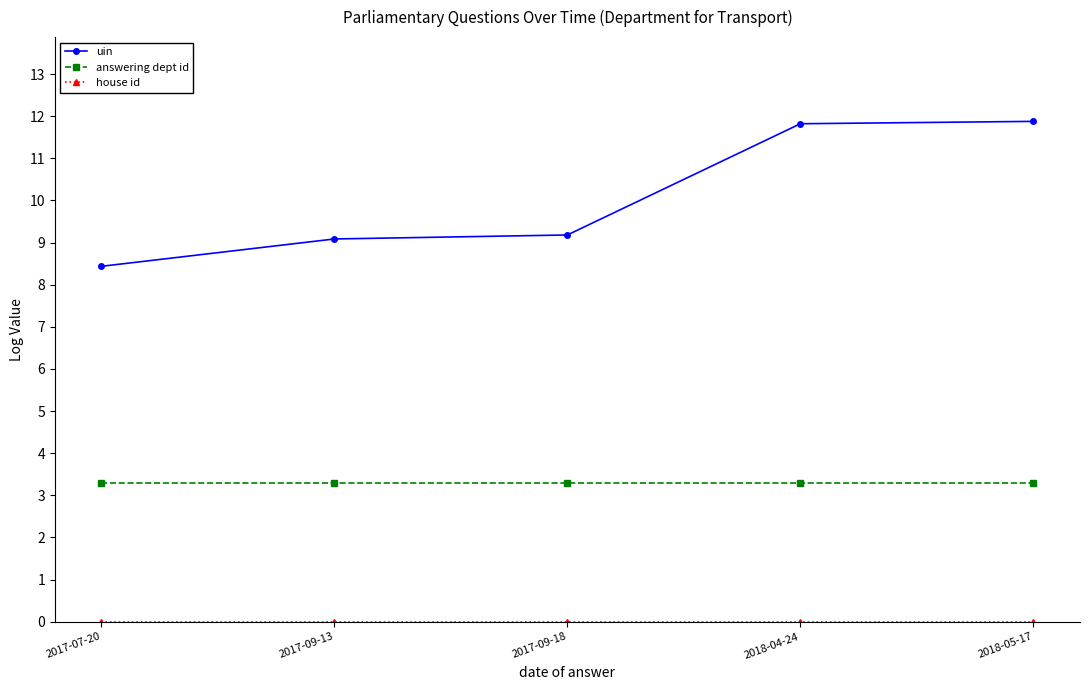

Is this an area chart (filled region under the line)?

No